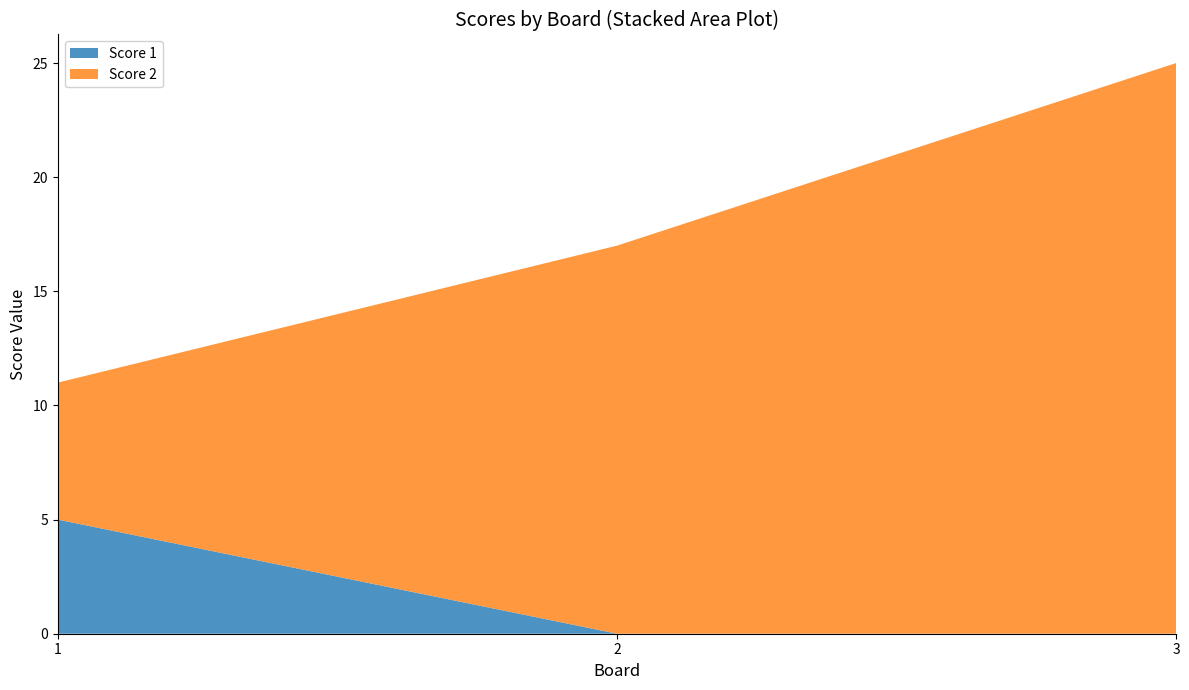

Reading left to right, extract all data points from this chart.

Score 1: 5	0	0
Score 2: 6	17	25